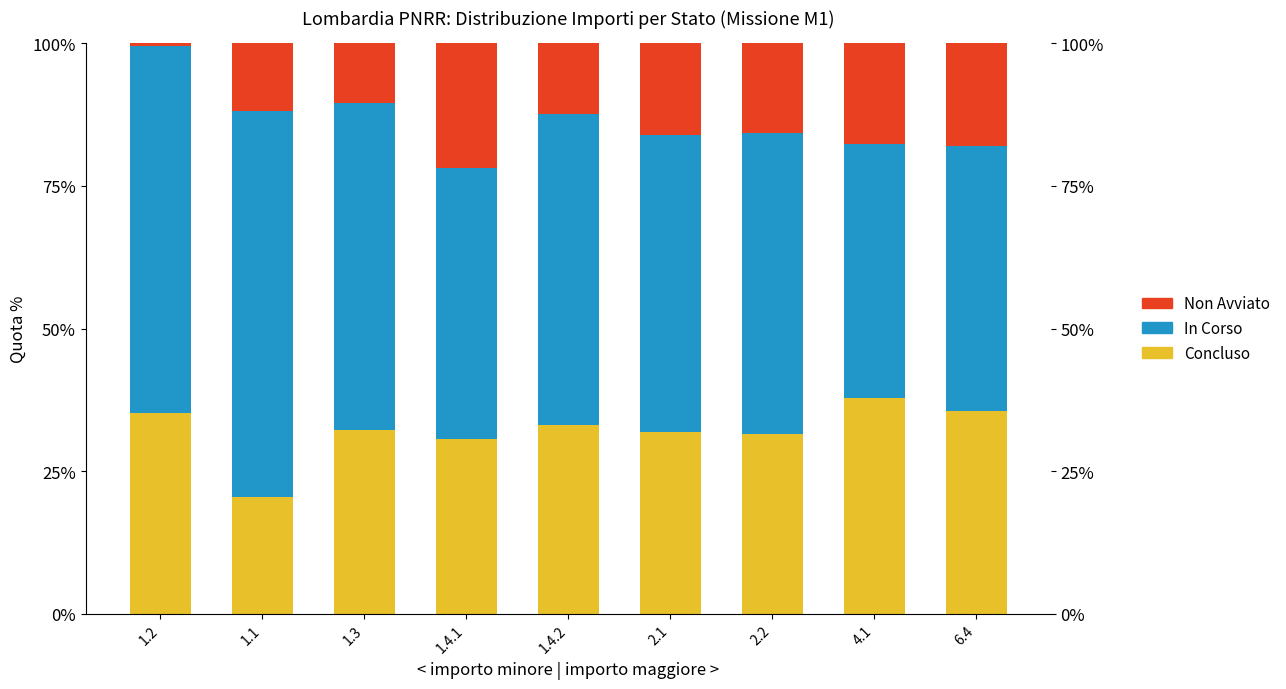

How many bars are there in total?

9